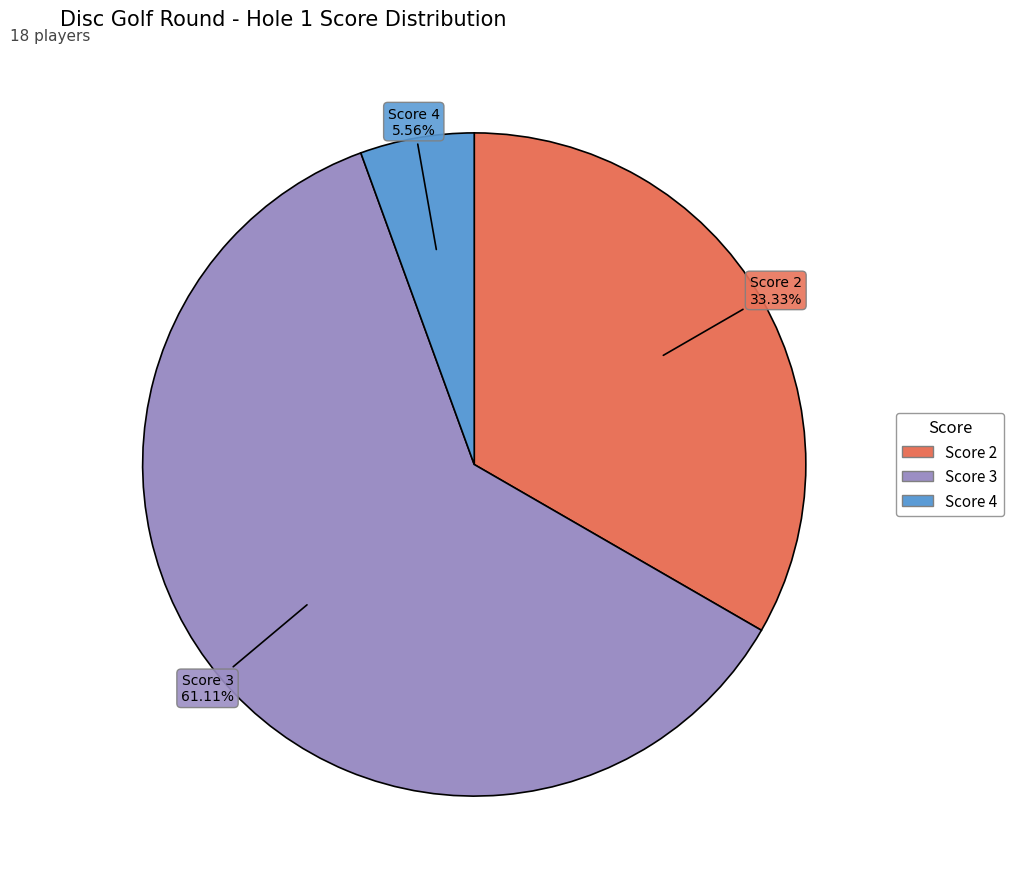

Is there a majority slice in this chart?

Yes